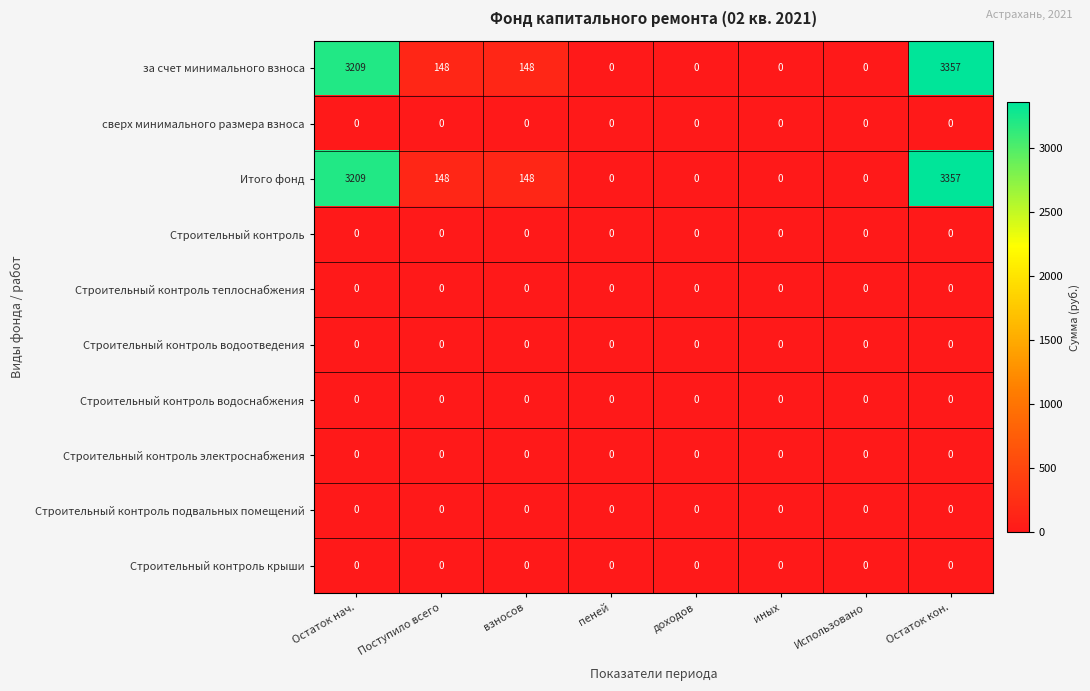

What is the difference between the за счет минимального взноса values at Остаток кон. and пеней?

3357